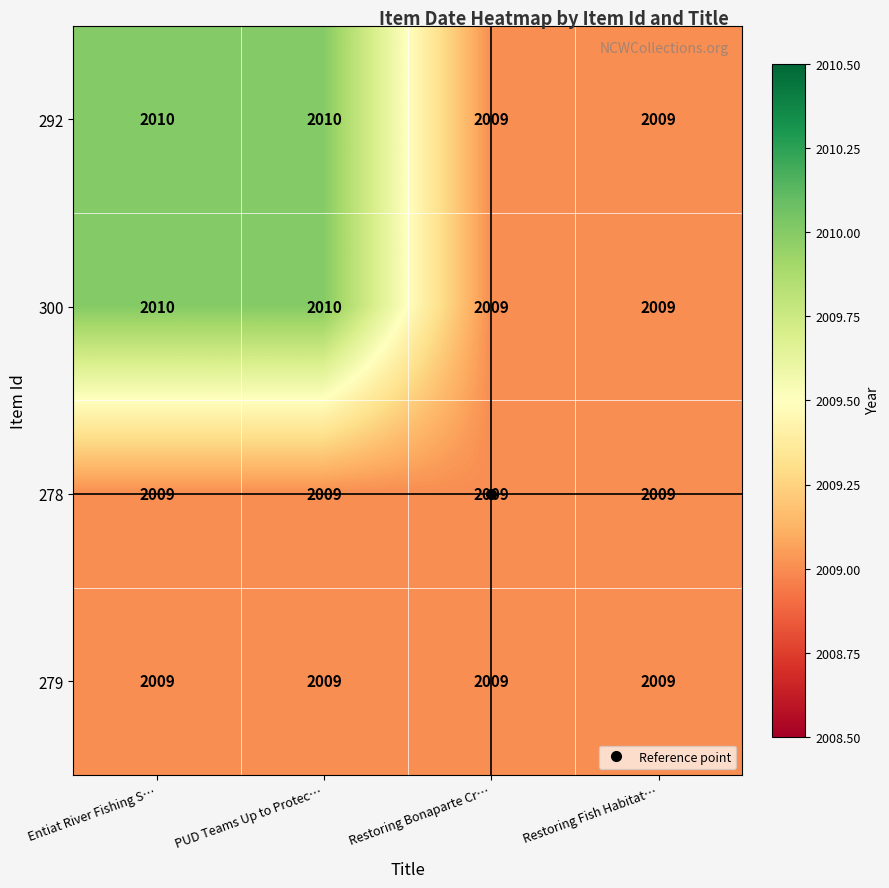

True or false: 300 has a value of 2009 at Restoring Fish Habitat….

True